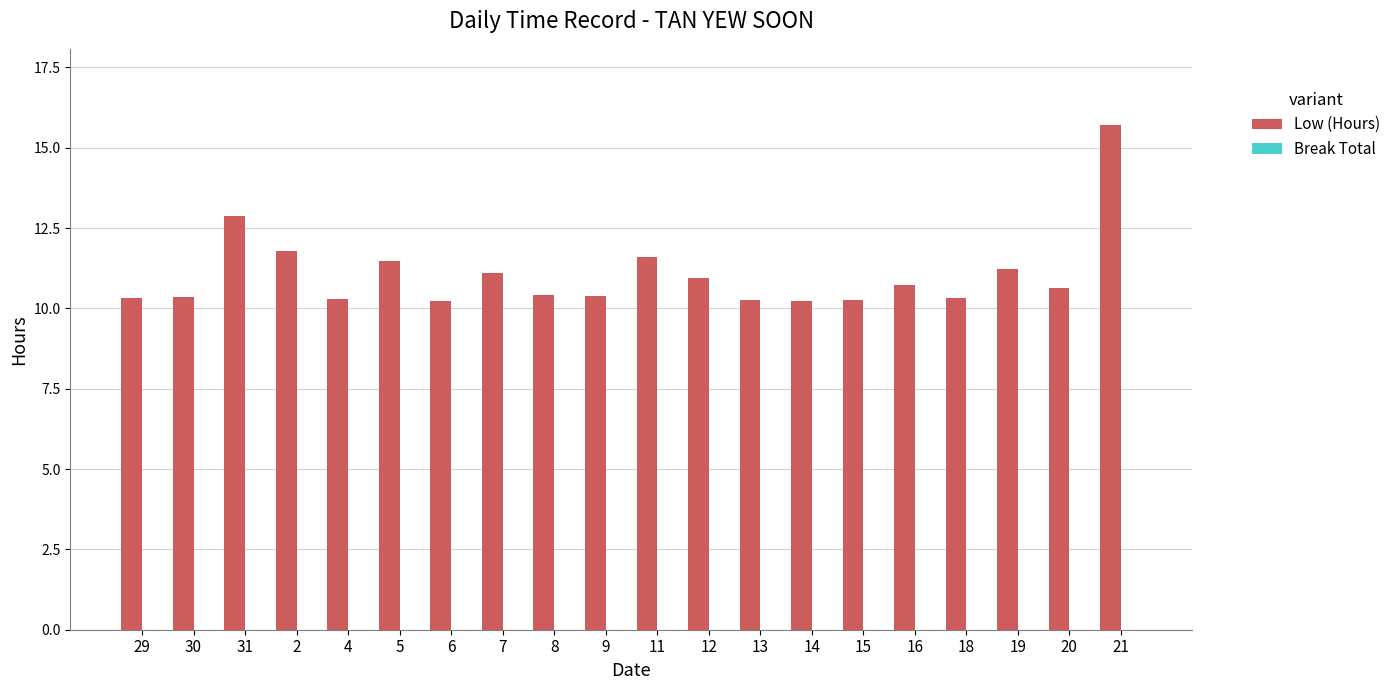

How many bars are there in total?

20